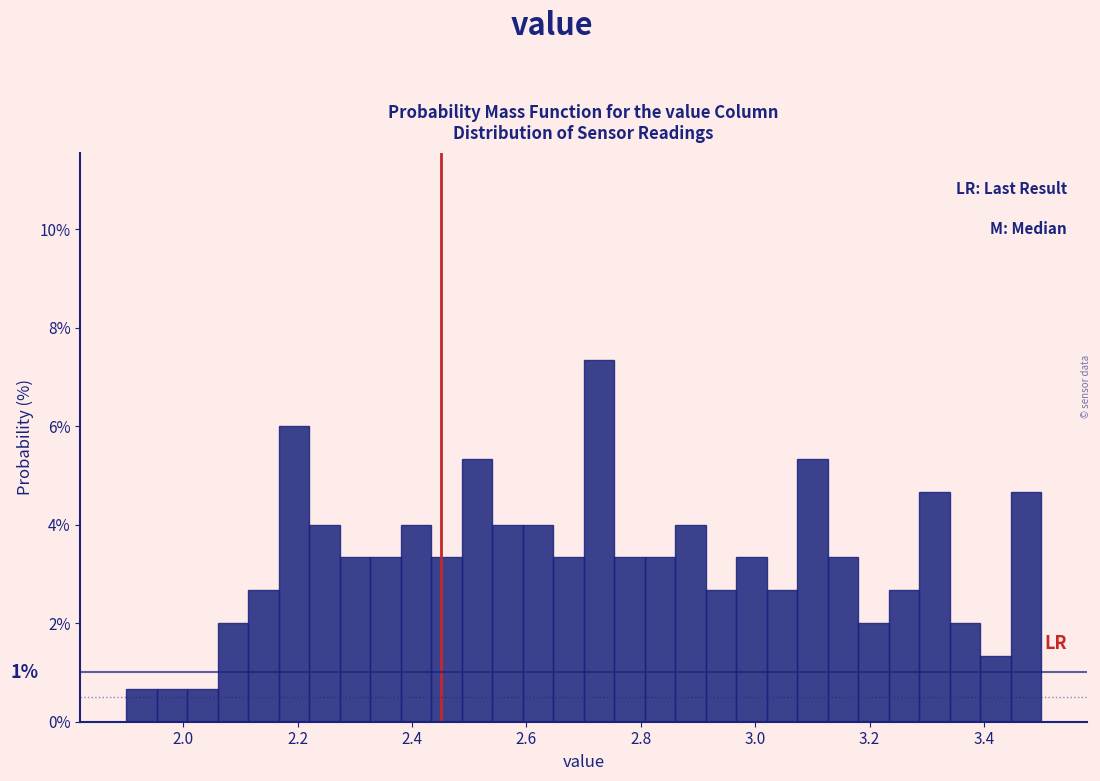

Around what value on the x-axis is the tallest bar? Give the approximate position of its centre, as read against the axis.

2.72